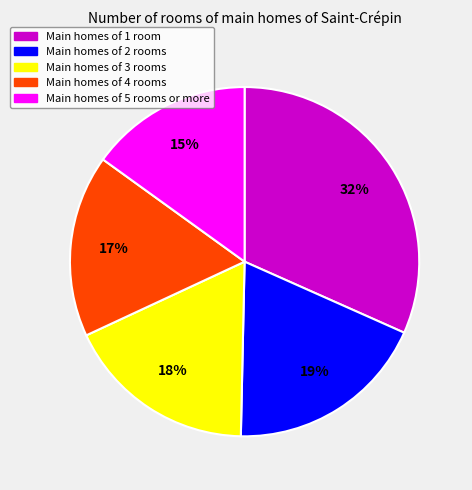

Does any single category account for the majority?

No